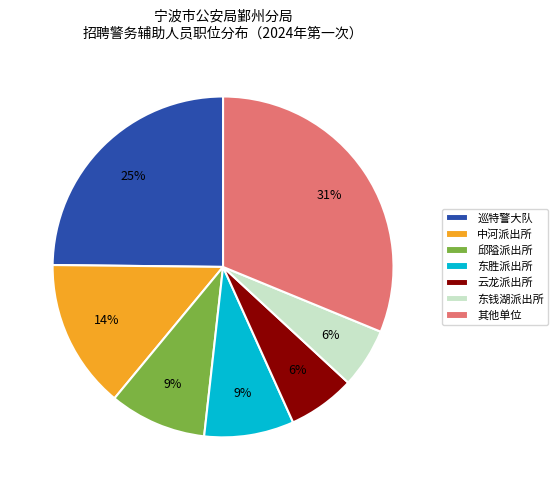

Which has a higher value, 东胜派出所 or 东钱湖派出所?

东胜派出所